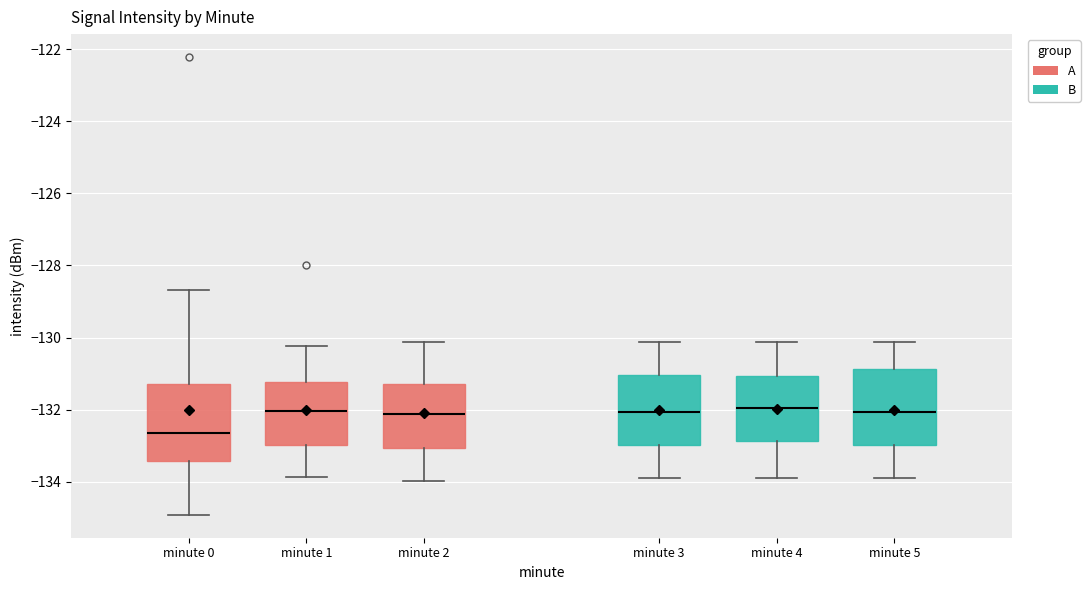

Reading left to right, read every box against the y-axis: the position of its median line, the range the box covers, and the ends of its whiskers. The values are not printed on the chart, so give them approximately, as read against the axis.

minute 0: median -132.6, box -133.4 to -131.2, whiskers -135.0 to -128.6
minute 1: median -132.0, box -133.0 to -131.2, whiskers -133.8 to -130.2
minute 2: median -132.2, box -133.0 to -131.2, whiskers -134.0 to -130.2
minute 3: median -132.0, box -133.0 to -131.0, whiskers -134.0 to -130.2
minute 4: median -132.0, box -132.8 to -131.0, whiskers -133.8 to -130.2
minute 5: median -132.0, box -133.0 to -130.8, whiskers -134.0 to -130.2